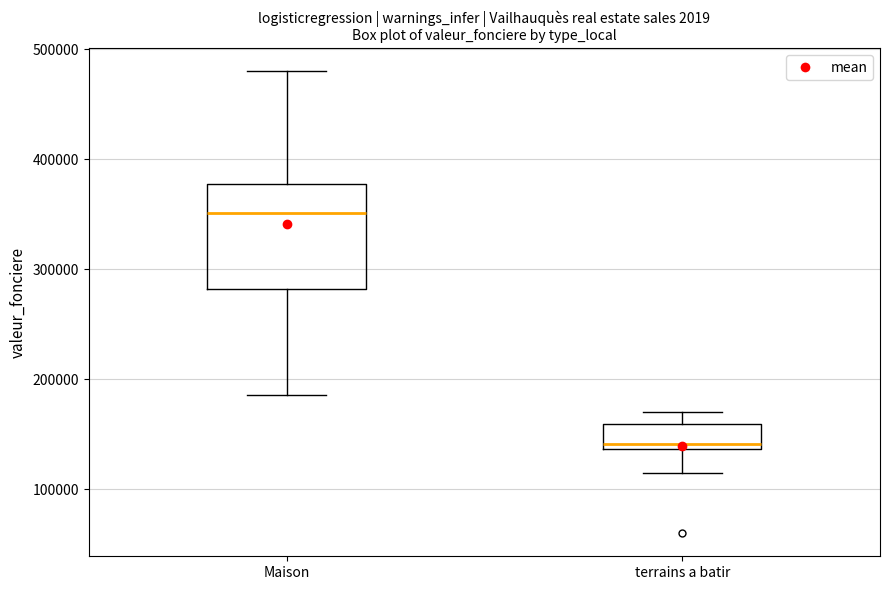

Which box's median line is the highest?

Maison